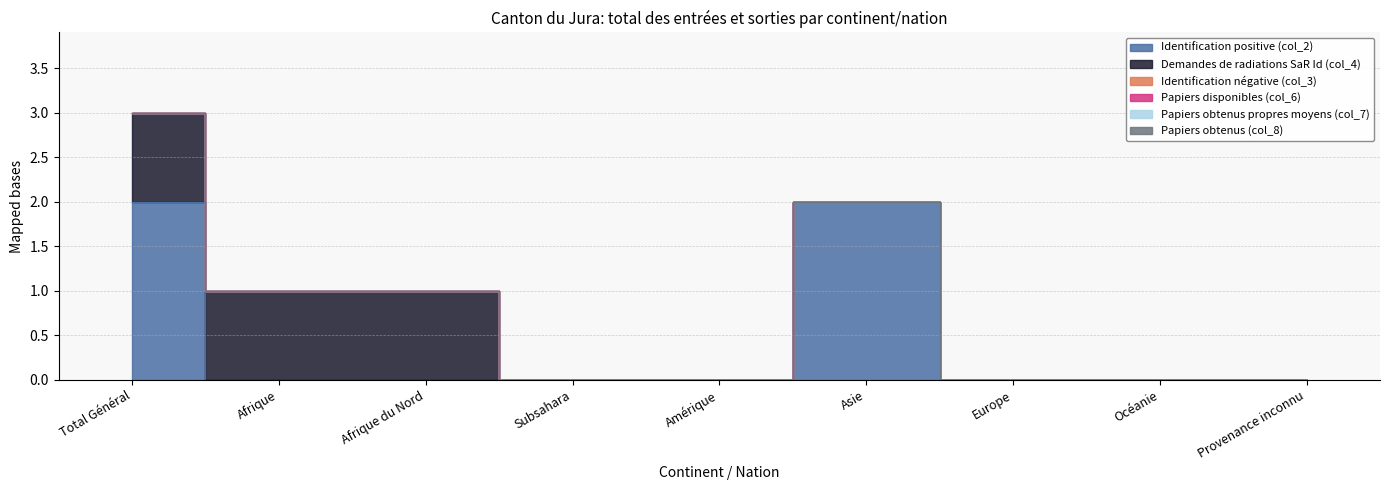

Which category has the highest value in the Papiers obtenus propres moyens (col_7) series?

Total Général